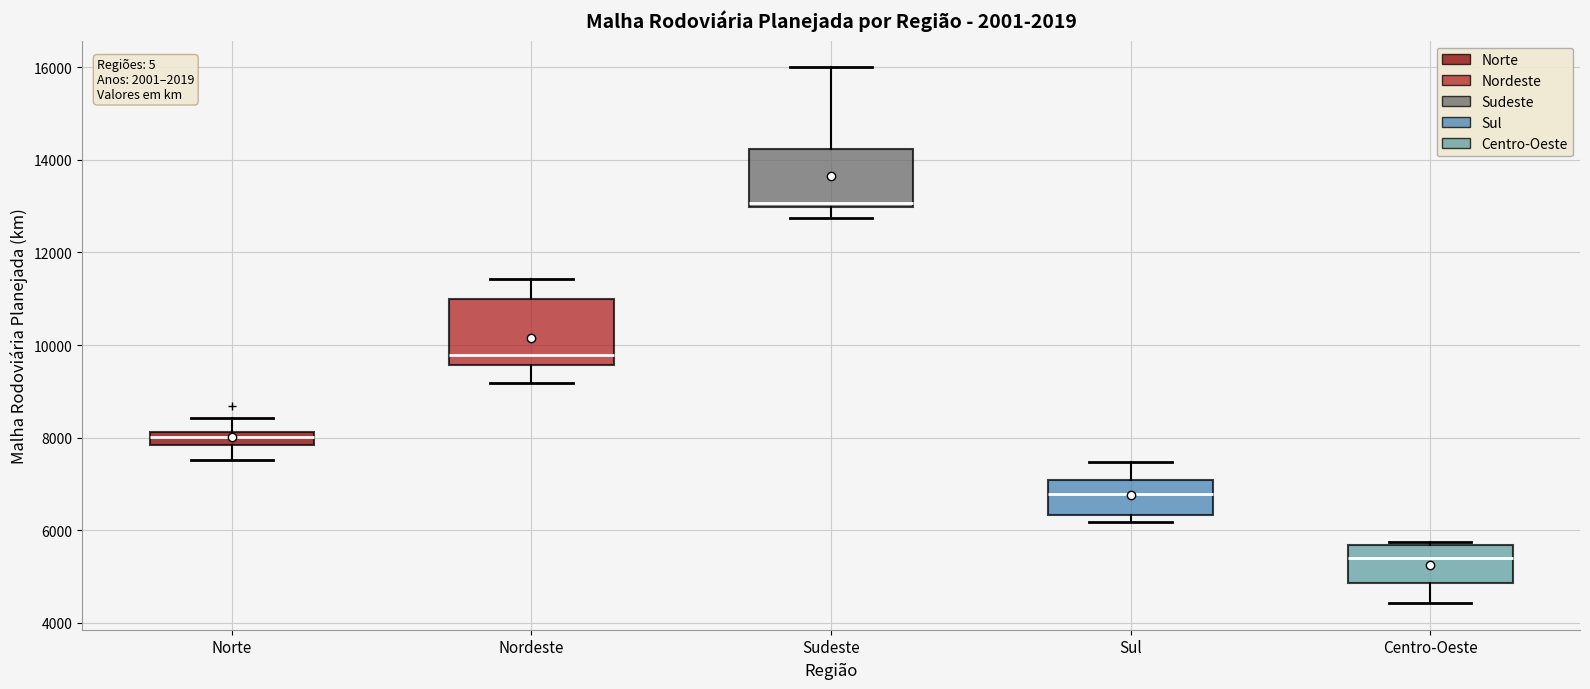

Where does the upper whisker of the box for Sudeste end on the y-axis? The values are not printed on the chart, so give them approximately, as read against the axis.

16000